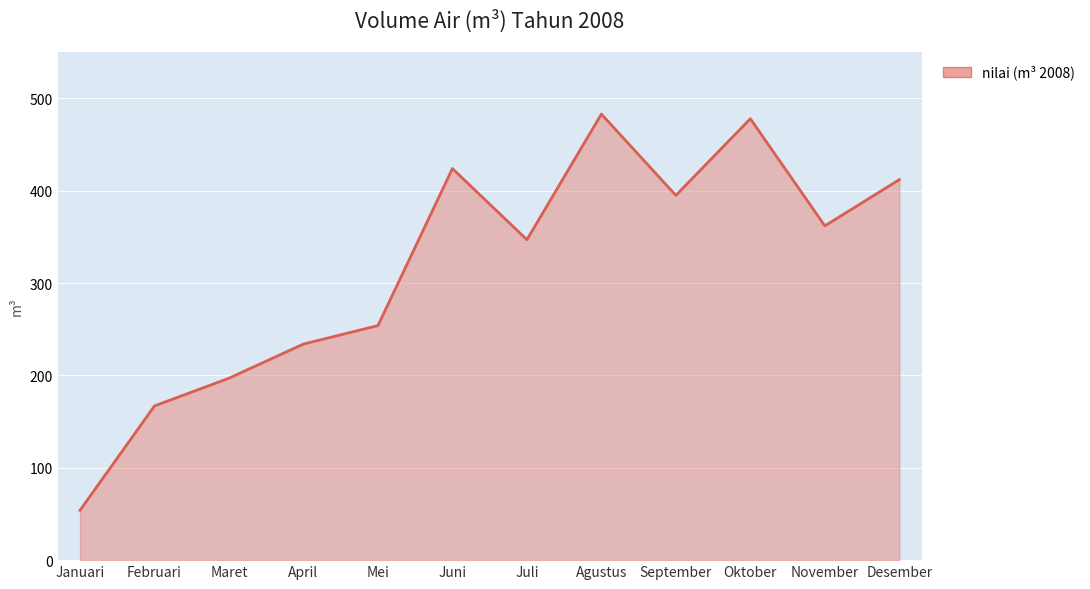

Is it true that the value at September is 636?

False